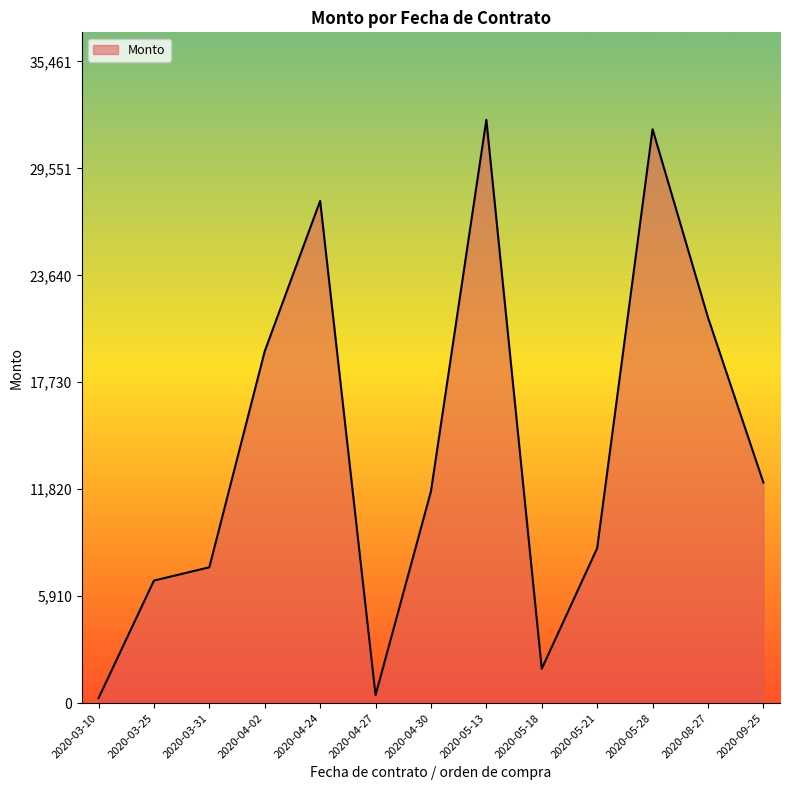

At which label is the value closest to 16253?

2020-04-02